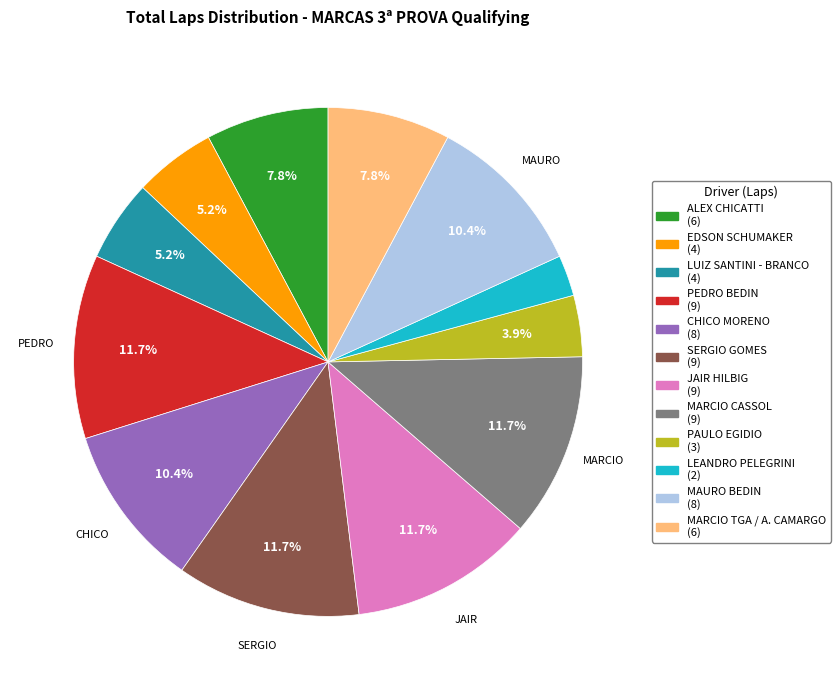

Combined, what portion of the pie is PEDRO BEDIN and MARCIO CASSOL?

23.4%